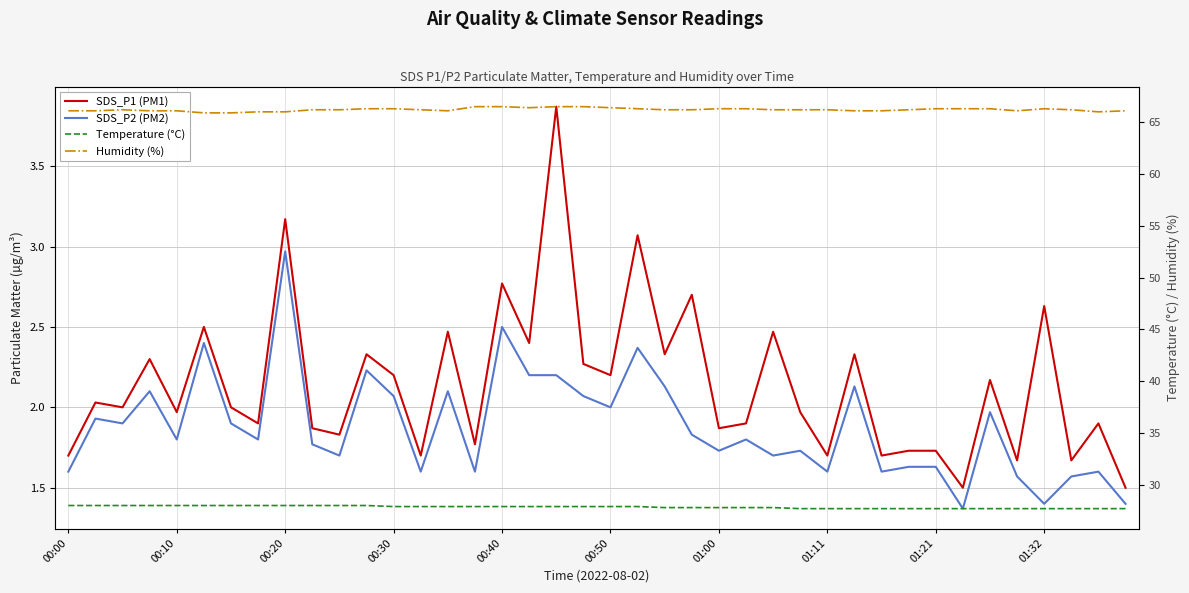

Is the value of Temperature (°C) at 39 greater than the value of SDS_P2 (PM2) at 11?

Yes